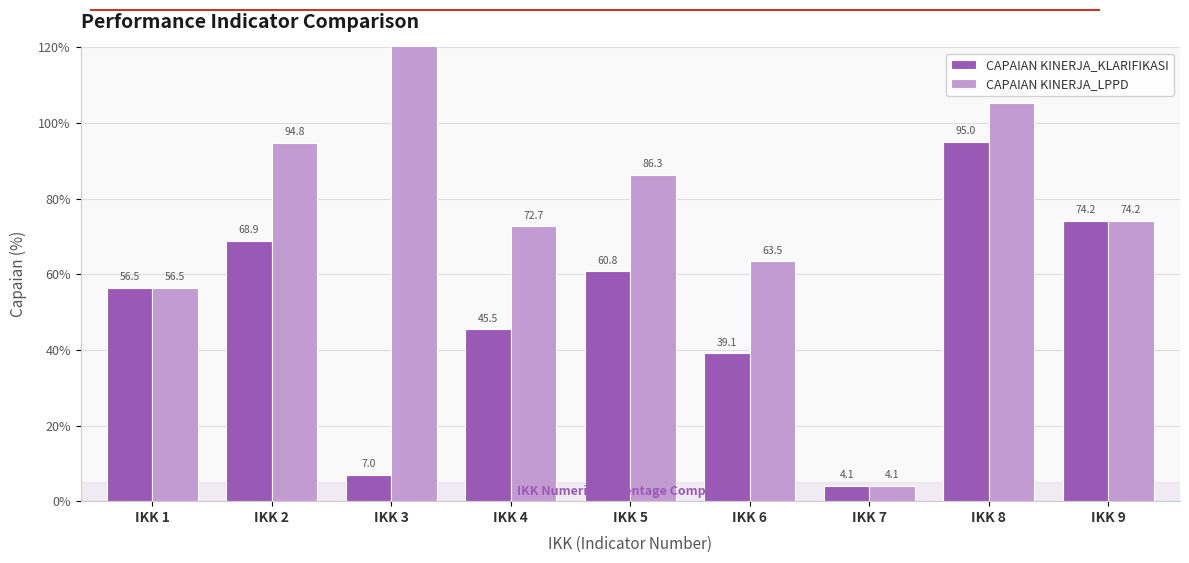

Reading right to left, what are all the values shown in this chart?

CAPAIAN KINERJA_KLARIFIKASI: 74.2	95.0	4.1	39.1	60.8	45.5	7.0	68.9	56.5
CAPAIAN KINERJA_LPPD: 74.2	105.3	4.1	63.5	86.3	72.7	7080.1	94.8	56.5